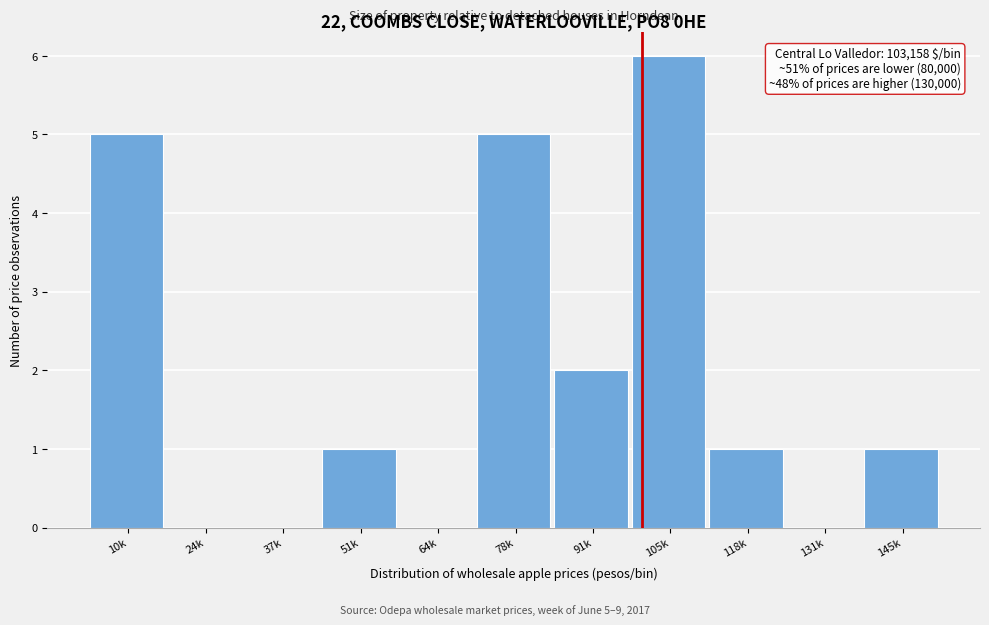

Reading left to right, extract all data points from this chart.

10k=5	24k=0	37k=0	51k=1	64k=0	78k=5	91k=2	105k=6	118k=1	131k=0	145k=1